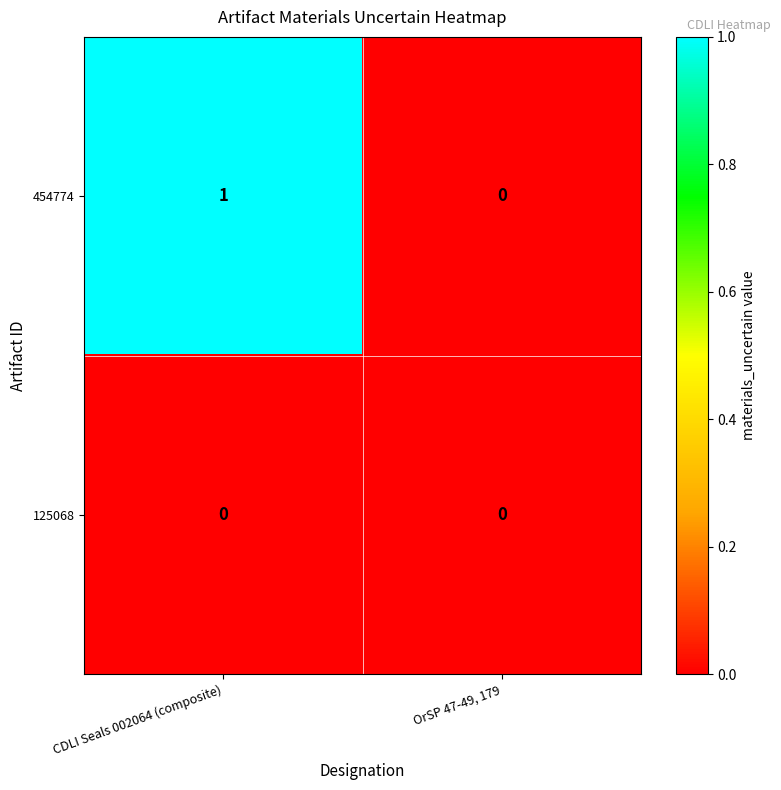

The 454774 series shows 1 at OrSP 47-49, 179. True or false?

False